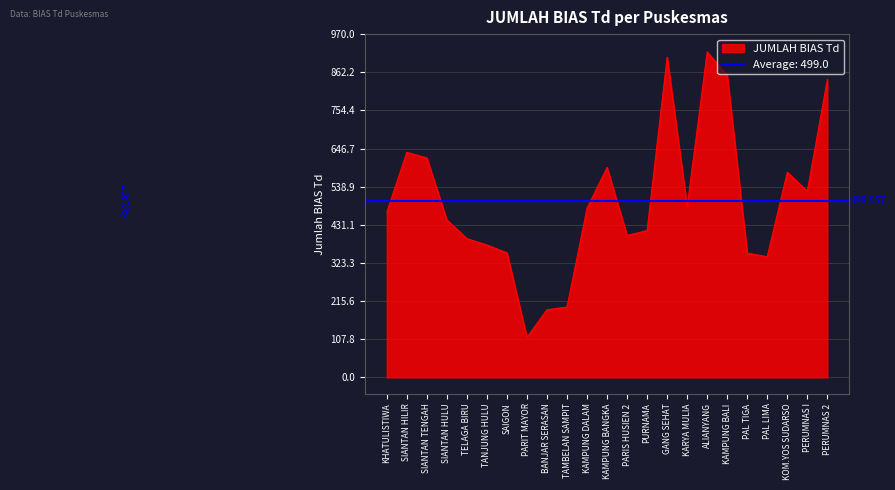

How many points are higher than both their immediate neighbors (excluding endpoints)?

5